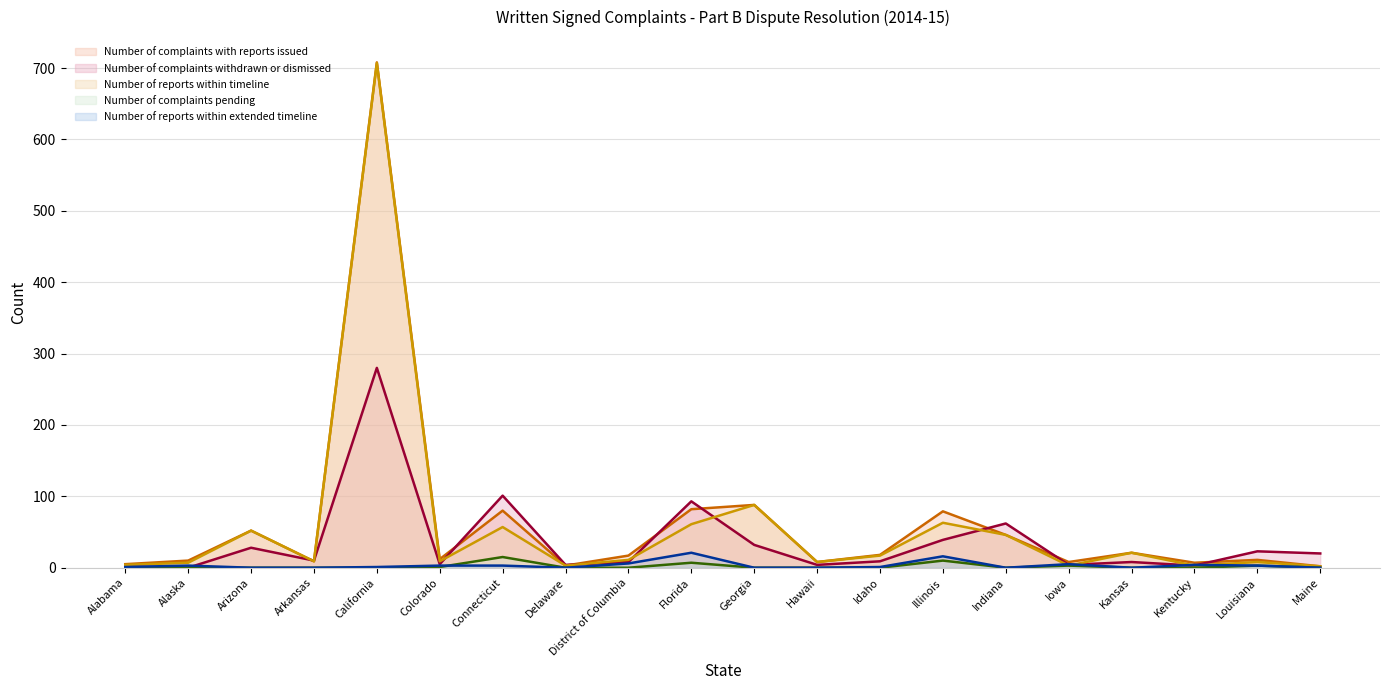

True or false: Number of complaints withdrawn or dismissed has more than 1 interior local peaks.

True